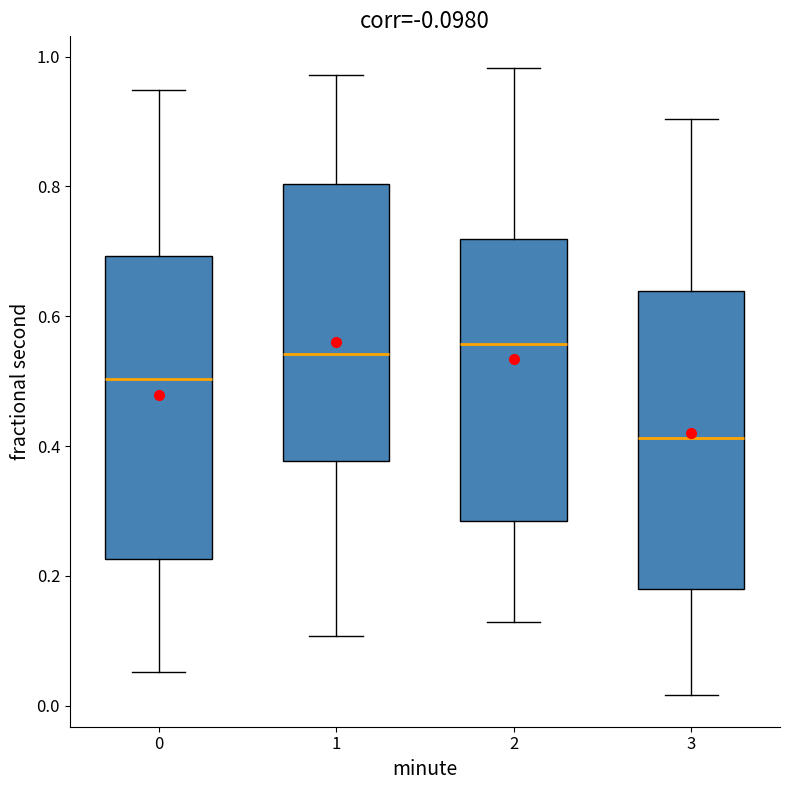

Reading left to right, read every box against the y-axis: the position of its median line, the range the box covers, and the ends of its whiskers. The values are not printed on the chart, so give them approximately, as read against the axis.

0: median 0.50, box 0.22 to 0.70, whiskers 0.06 to 0.94
1: median 0.54, box 0.38 to 0.80, whiskers 0.10 to 0.98
2: median 0.56, box 0.28 to 0.72, whiskers 0.12 to 0.98
3: median 0.42, box 0.18 to 0.64, whiskers 0.02 to 0.90